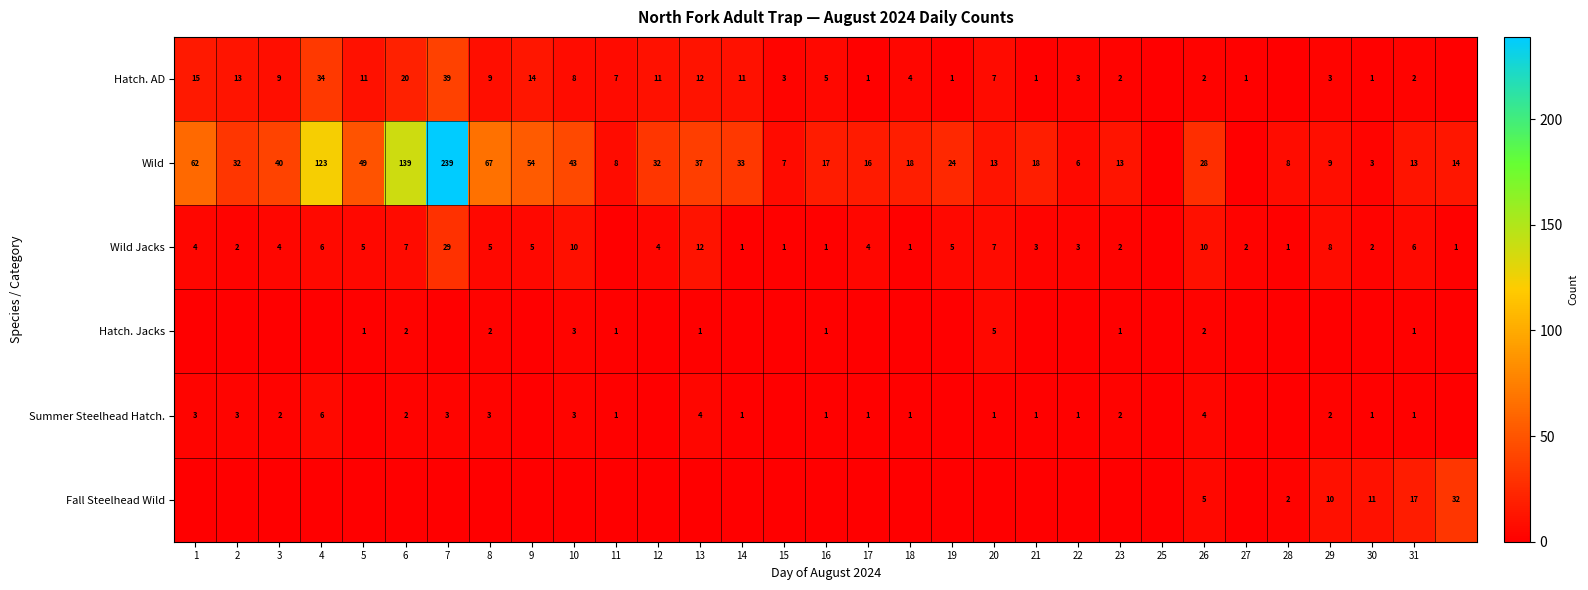

Is the value of Summer Steelhead Hatch. at 1 greater than the value of Wild Jacks at 15?

Yes